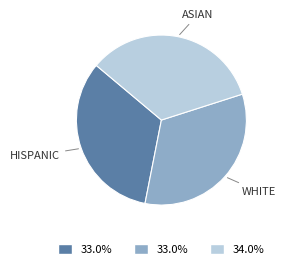

Is there any slice that represents more than half of the pie?

No